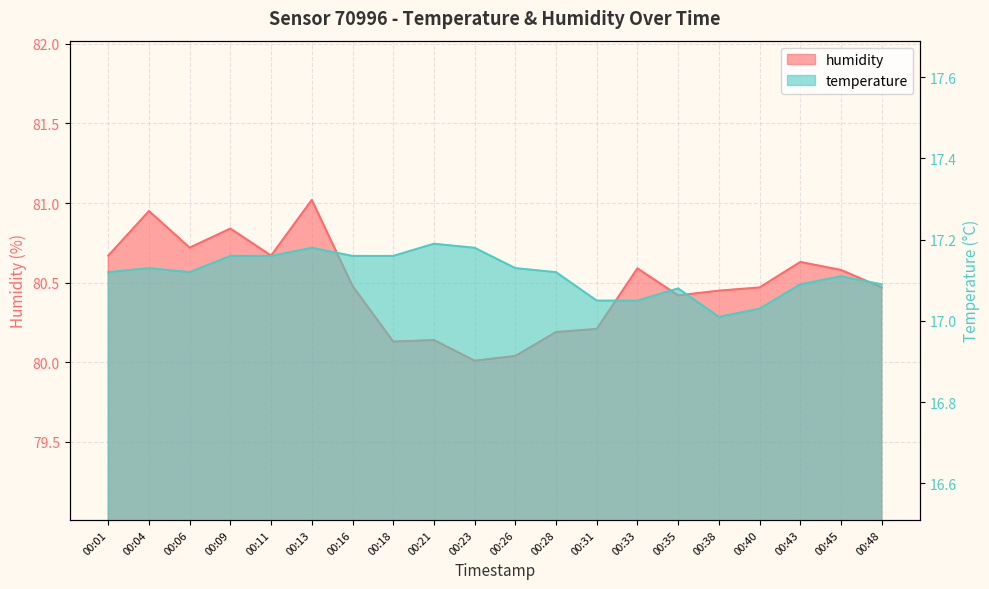

List the labels in order of temperature value, largest first.

00:21, 00:13, 00:23, 00:09, 00:11, 00:16, 00:18, 00:04, 00:26, 00:01, 00:06, 00:28, 00:45, 00:43, 00:48, 00:35, 00:31, 00:33, 00:40, 00:38